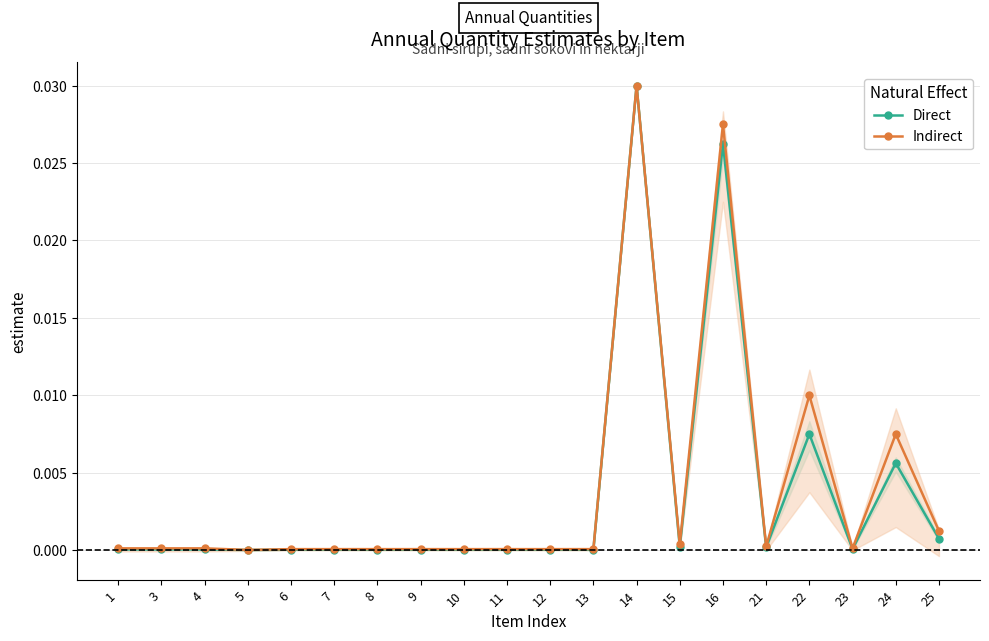

Rank the series by their average value, from lowest to highest.

Direct, Indirect